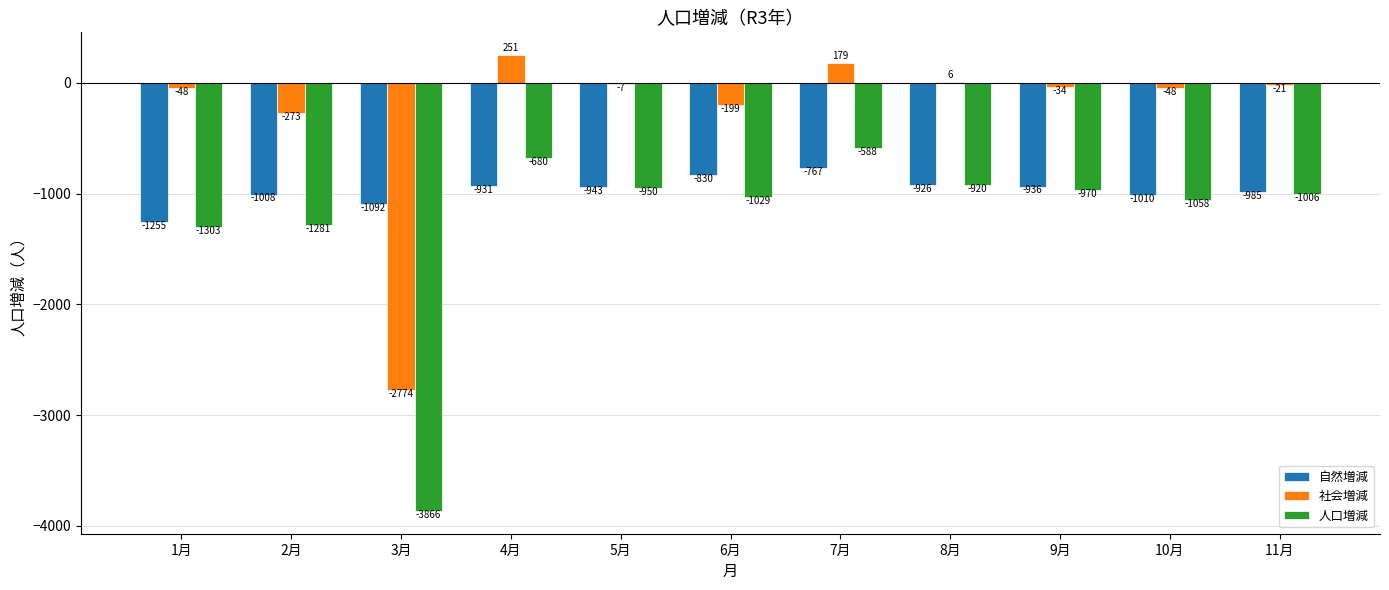

Which series has the largest total across all categories?

社会増減